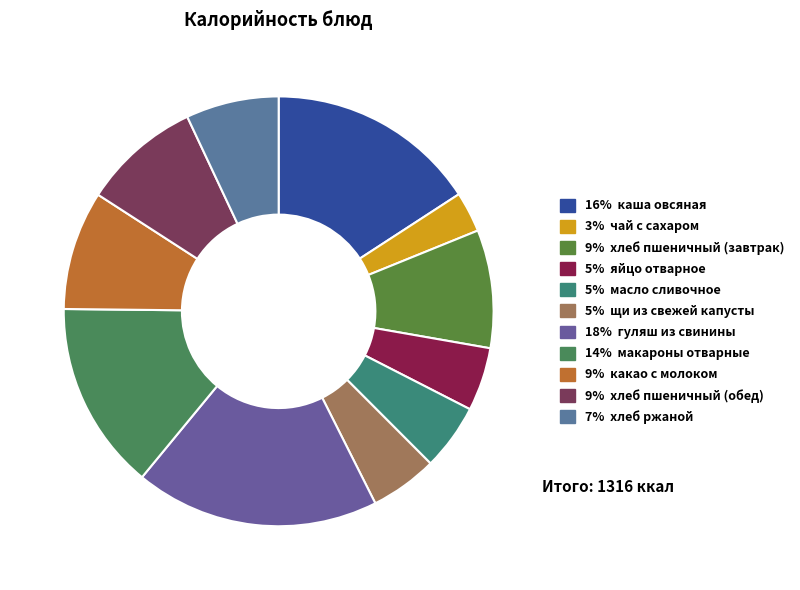

How many slices are in this pie chart?

11